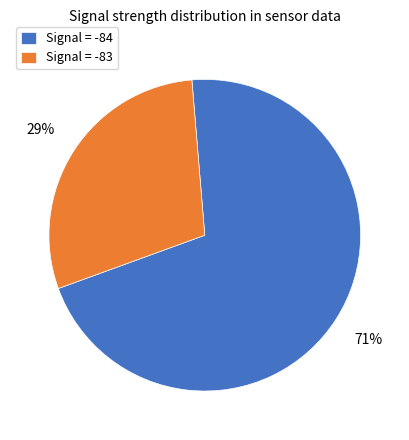

To the nearest percent, what percentage of the pie is Signal = -83?

29%